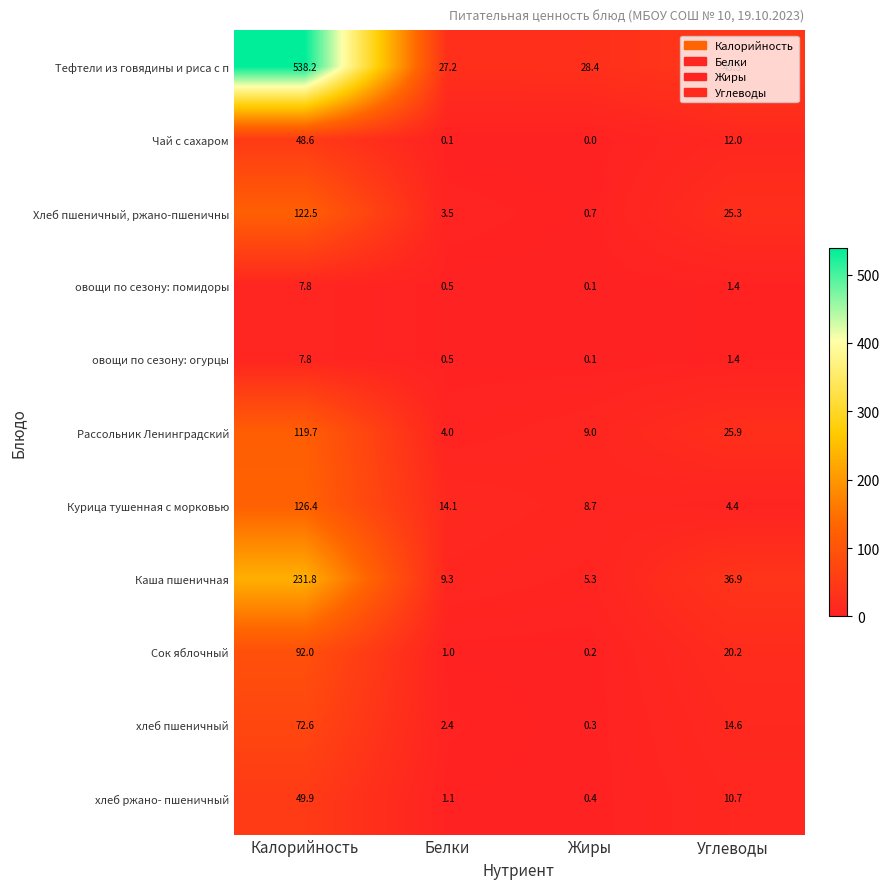

What is the sum of the Тефтели из говядины и риса с п values at Белки and Калорийность?

565.4